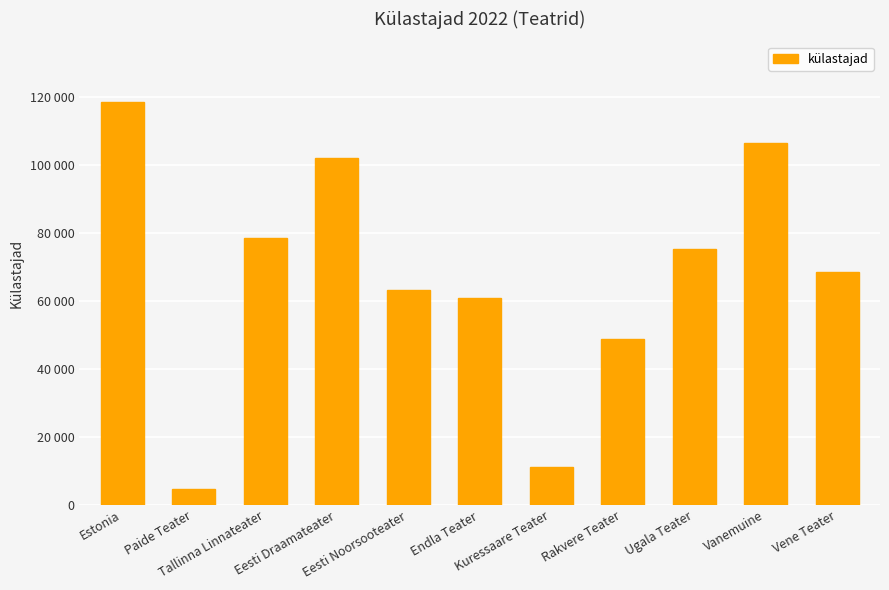

Are the bars grouped side by side (vs. stacked)?

No